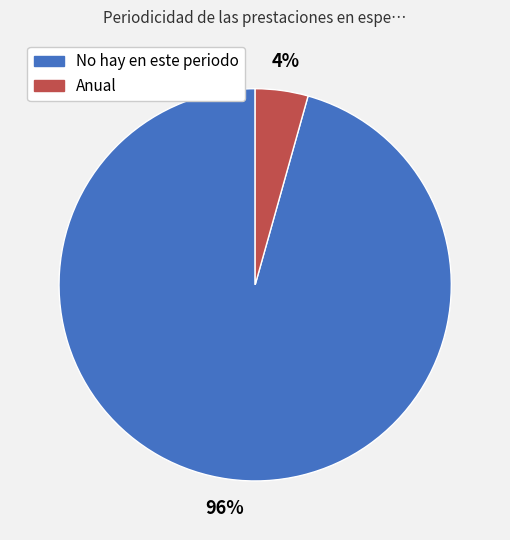

What is the smallest slice in the pie chart?

Anual